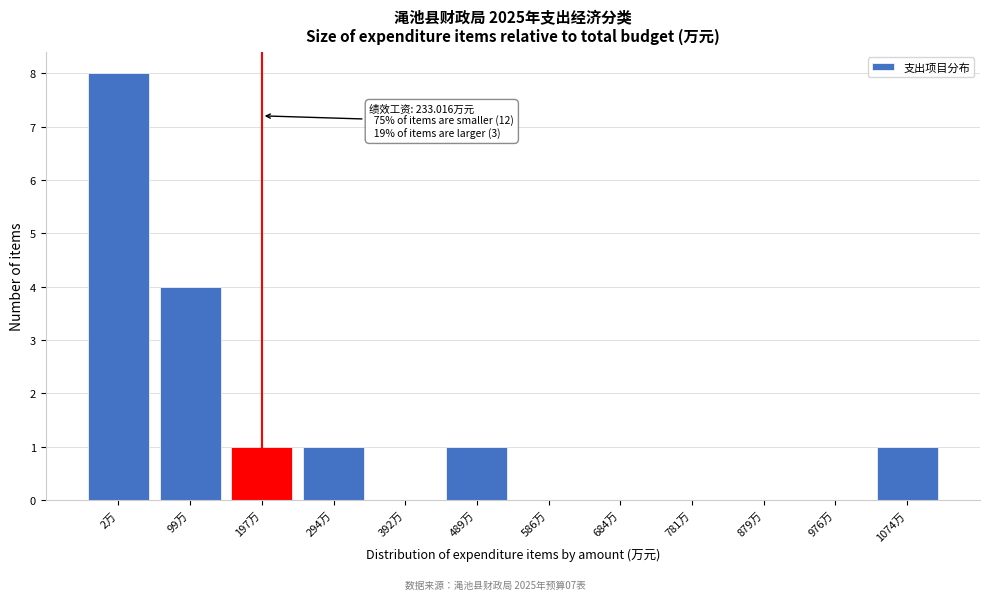

Reading left to right, extract all data points from this chart.

2万=8	99万=4	197万=1	294万=1	392万=0	489万=1	586万=0	684万=0	781万=0	879万=0	976万=0	1074万=1